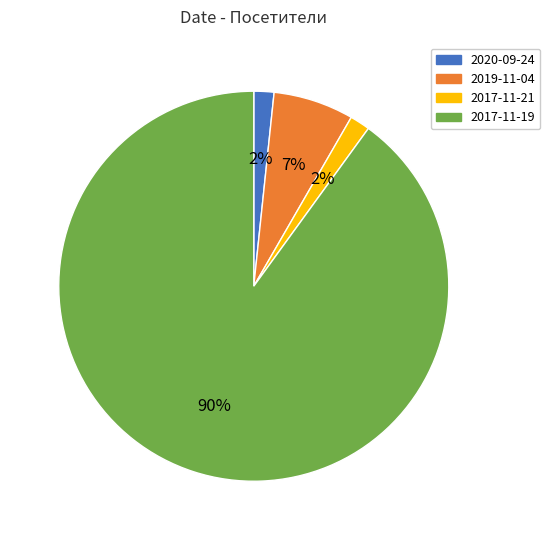

To the nearest percent, what portion does 2019-11-04 represent?

7%